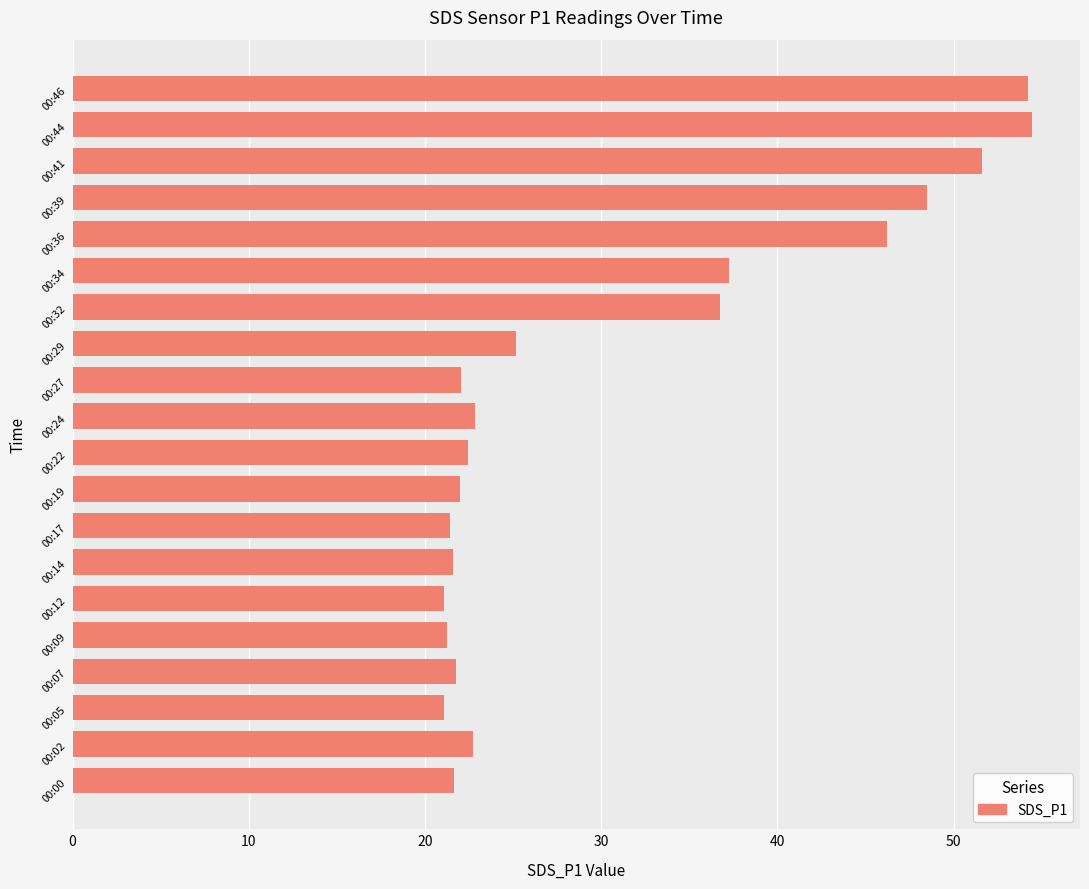

The chart shows a value of 29.1 at 00:12. True or false?

False